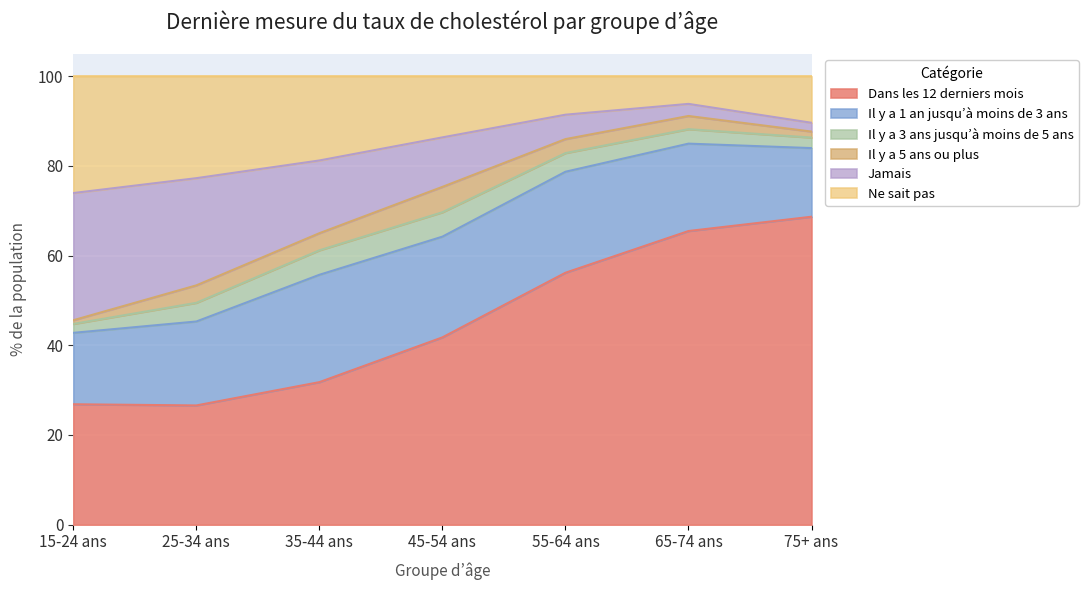

What is the total value across all series at 35-44 ans?

100.0